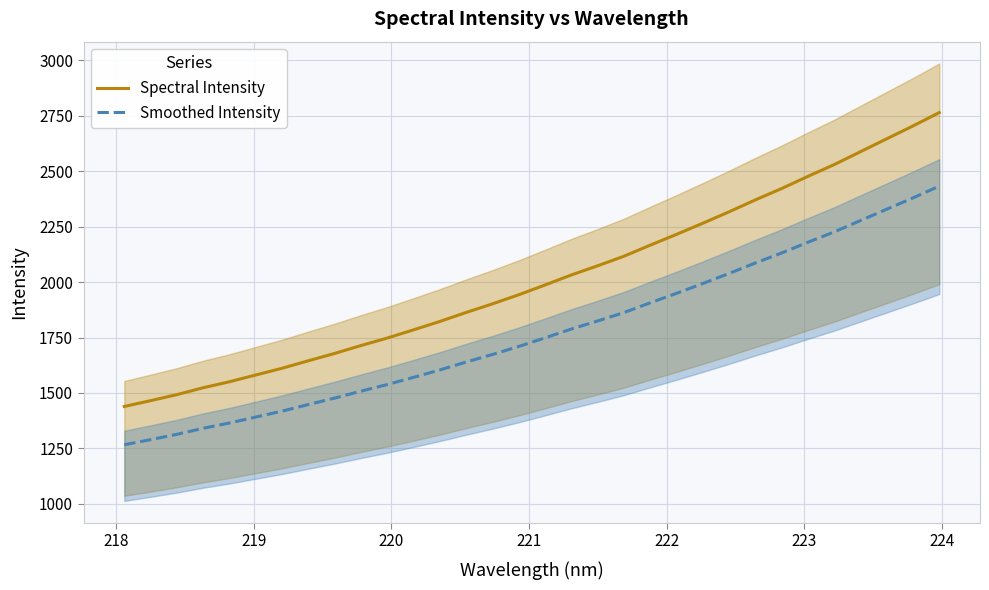

What is the greatest value displayed?

2765.0